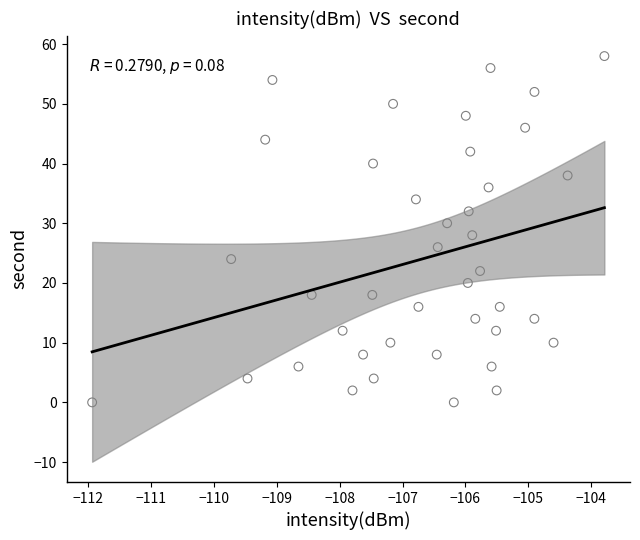

What is the range of Y values (max minus min)?

58